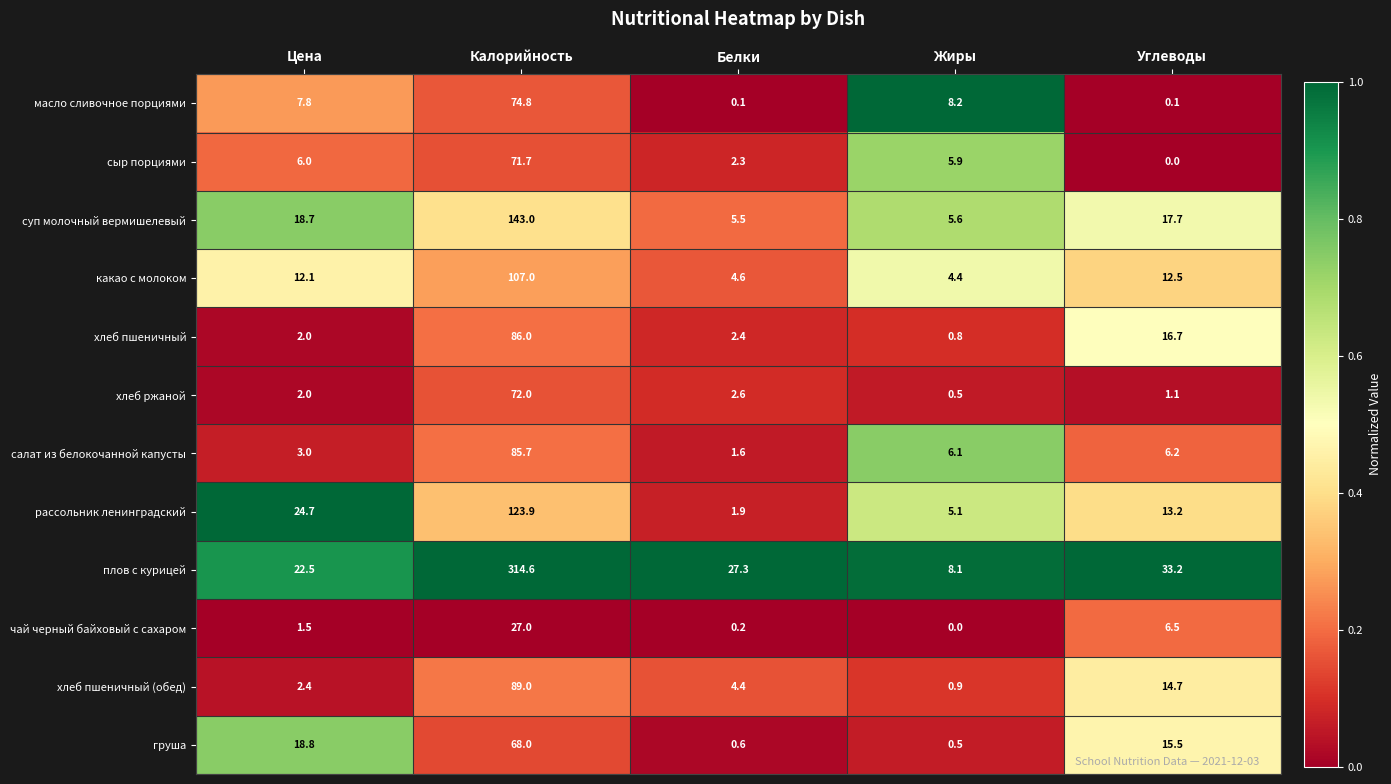

The плов с курицей series shows 8.1 at Жиры. True or false?

True